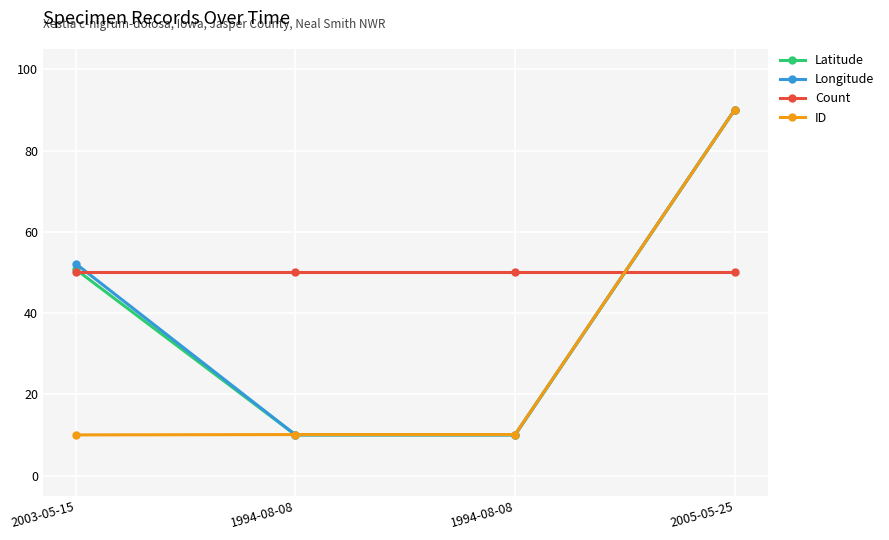

What is the value of the Latitude point at the 2nd from the left?

10.0